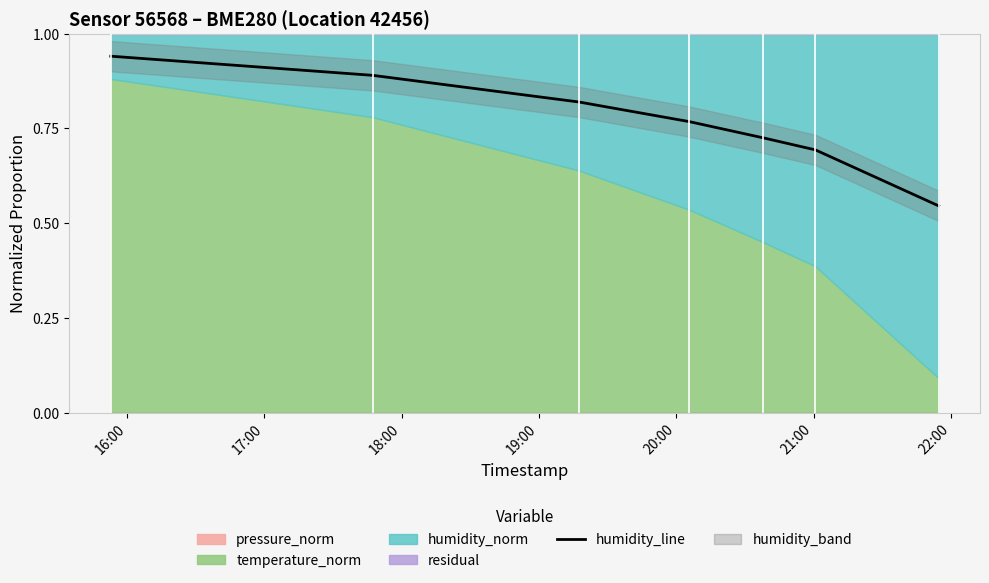

What is the difference between the values at 17:00 and 19:00?

0.1